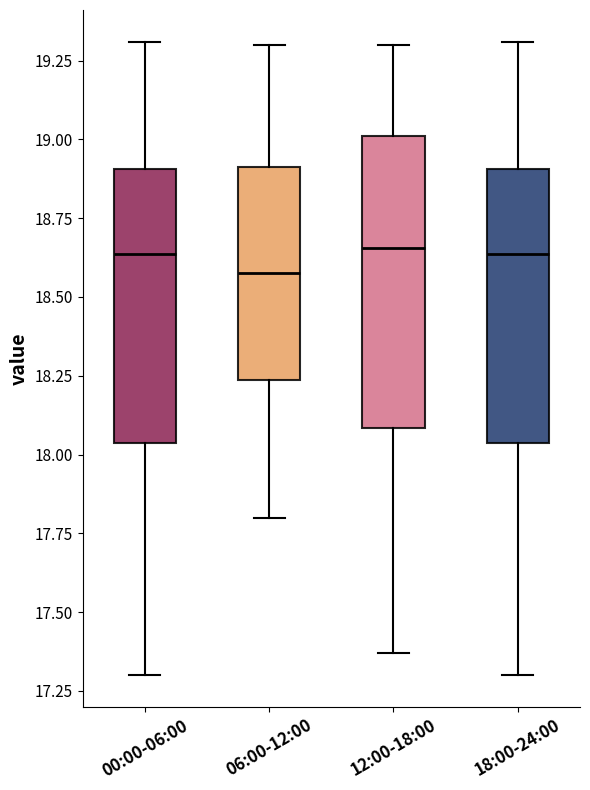

Where is the upper edge of the box for 18:00-24:00 on the y-axis? The values are not printed on the chart, so give them approximately, as read against the axis.

18.90